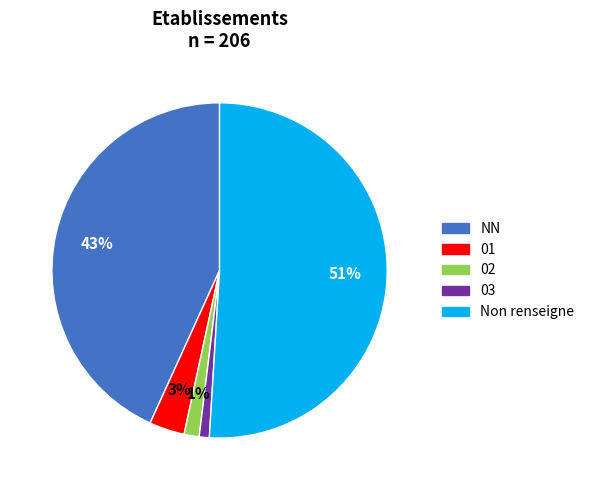

How many segments does this pie chart have?

5